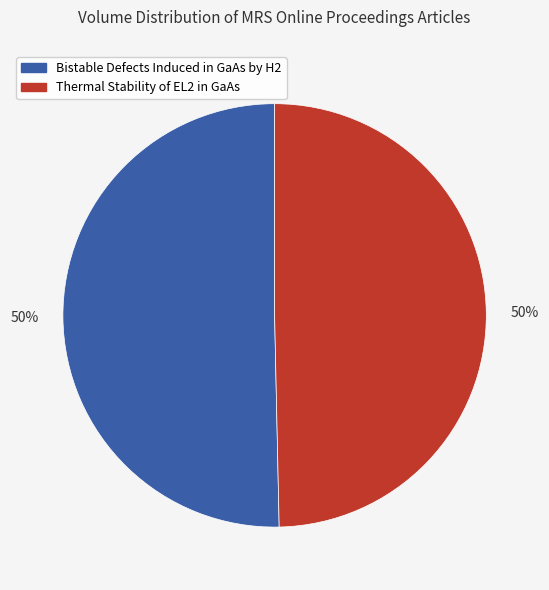

Approximately how many times larger is the value at Bistable Defects Induced in GaAs by H2 compared to Thermal Stability of EL2 in GaAs?

1.0